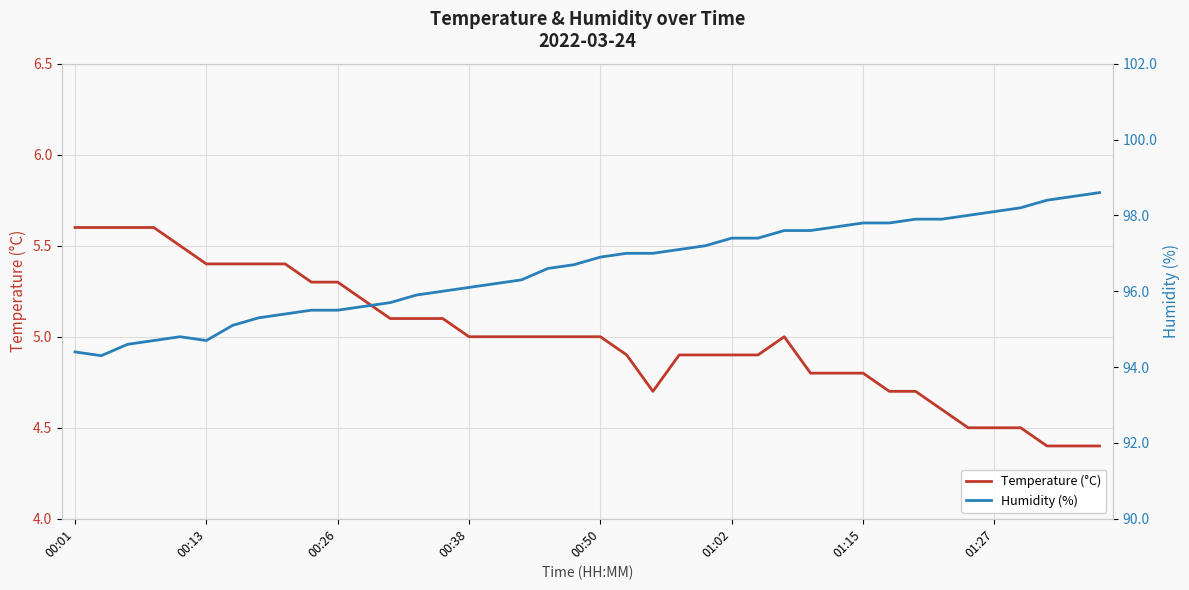

How many lines are shown in the chart?

2